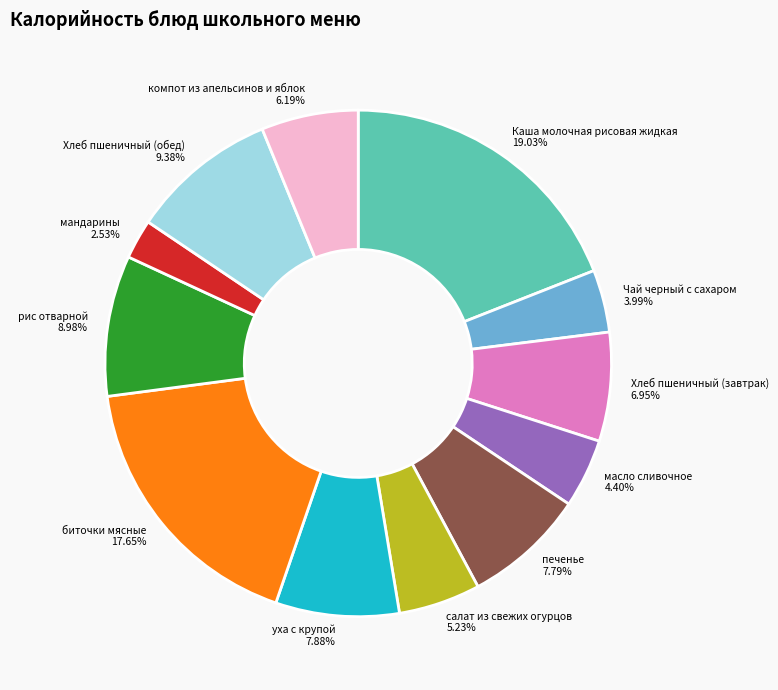

How many segments does this pie chart have?

12